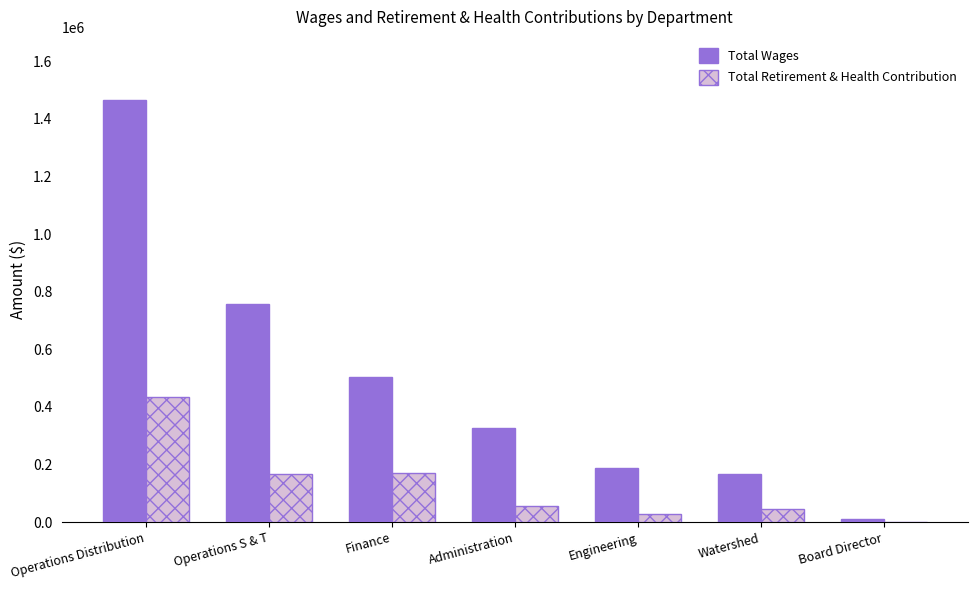

What is the sum of the Total Wages values at Operations S & T and Watershed?

926185